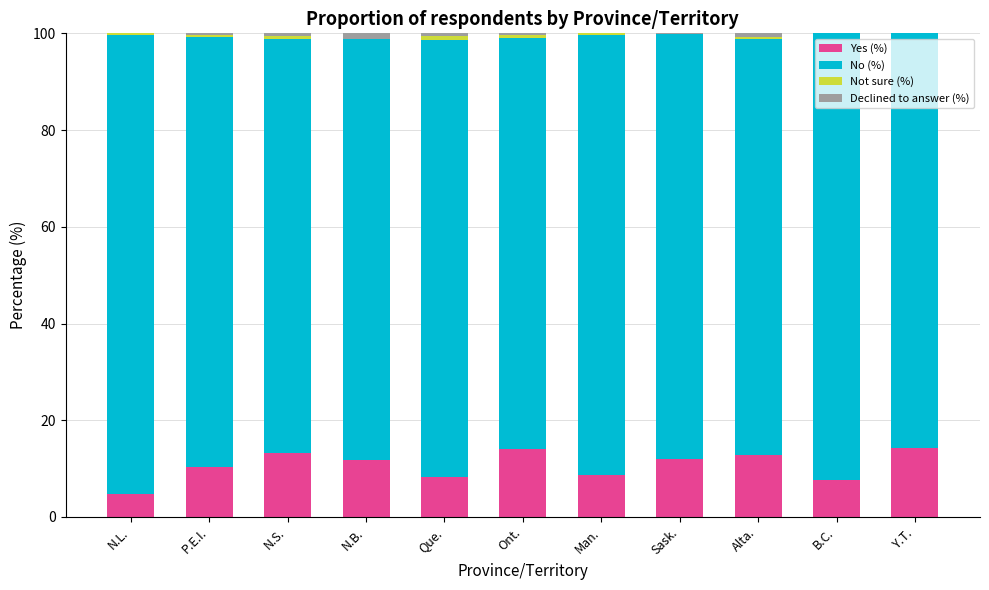

Count the number of categories in the chart.

11